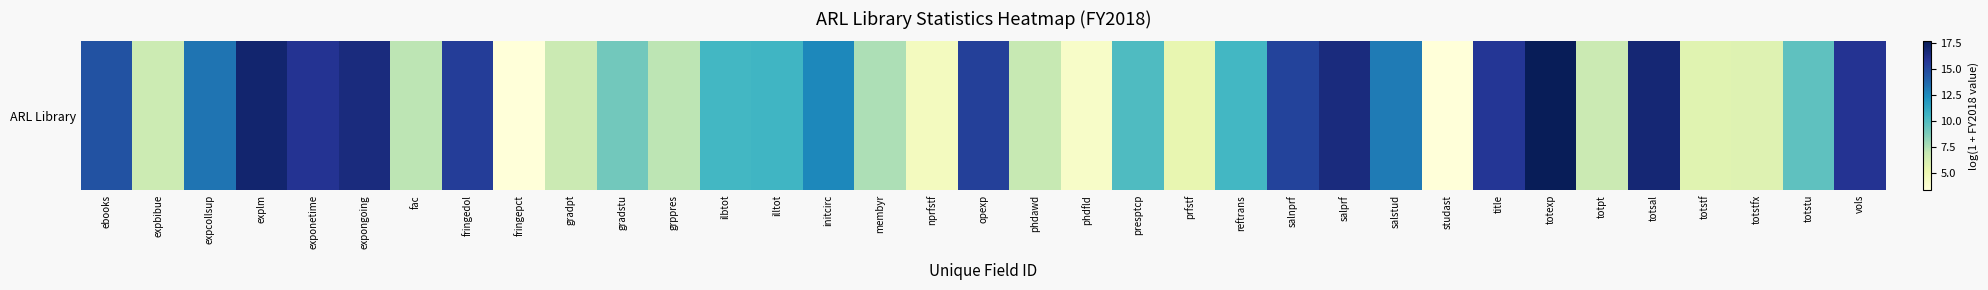

What is the sum of the values at vols and presptcp?

26.0